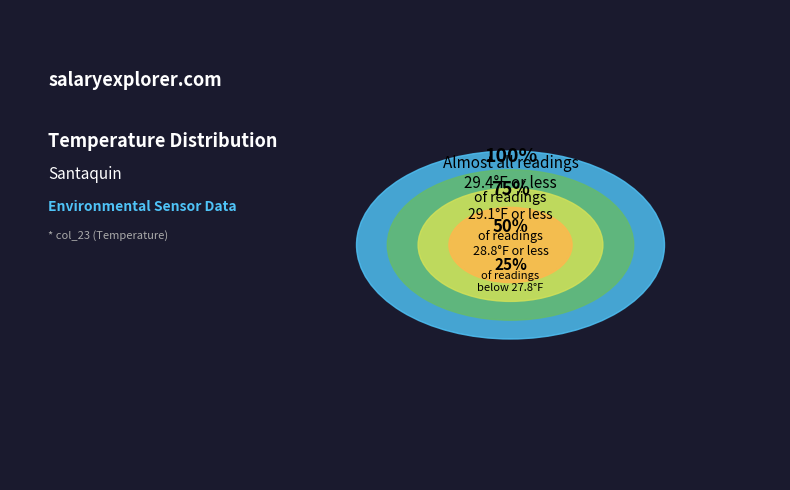

Is there any slice that represents more than half of the pie?

No